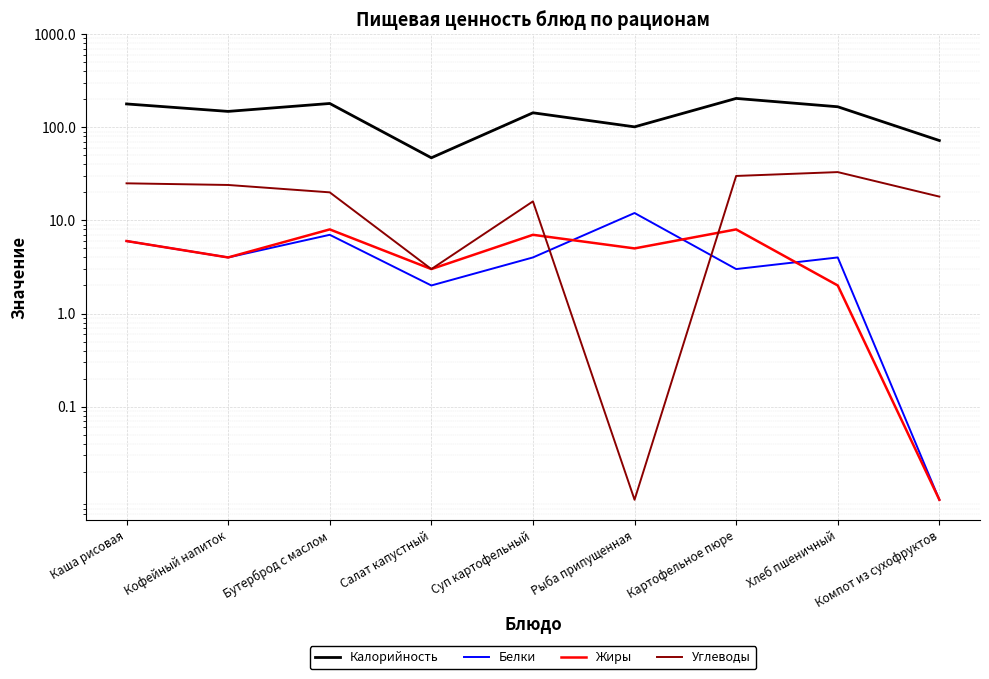

Reading left to right, transcribe all the data shown in this chart.

Калорийность: Каша рисовая=178.0	Кофейный напиток=148.0	Бутерброд с маслом=180.0	Салат капустный=47.0	Суп картофельный=143.0	Рыба припущенная=101.0	Картофельное пюре=204.0	Хлеб пшеничный=166.0	Компот из сухофруктов=72.0
Белки: Каша рисовая=6.0	Кофейный напиток=4.0	Бутерброд с маслом=7.0	Салат капустный=2.0	Суп картофельный=4.0	Рыба припущенная=12.0	Картофельное пюре=3.0	Хлеб пшеничный=4.0	Компот из сухофруктов=0.0
Жиры: Каша рисовая=6.0	Кофейный напиток=4.0	Бутерброд с маслом=8.0	Салат капустный=3.0	Суп картофельный=7.0	Рыба припущенная=5.0	Картофельное пюре=8.0	Хлеб пшеничный=2.0	Компот из сухофруктов=0.0
Углеводы: Каша рисовая=25.0	Кофейный напиток=24.0	Бутерброд с маслом=20.0	Салат капустный=3.0	Суп картофельный=16.0	Рыба припущенная=0.0	Картофельное пюре=30.0	Хлеб пшеничный=33.0	Компот из сухофруктов=18.0